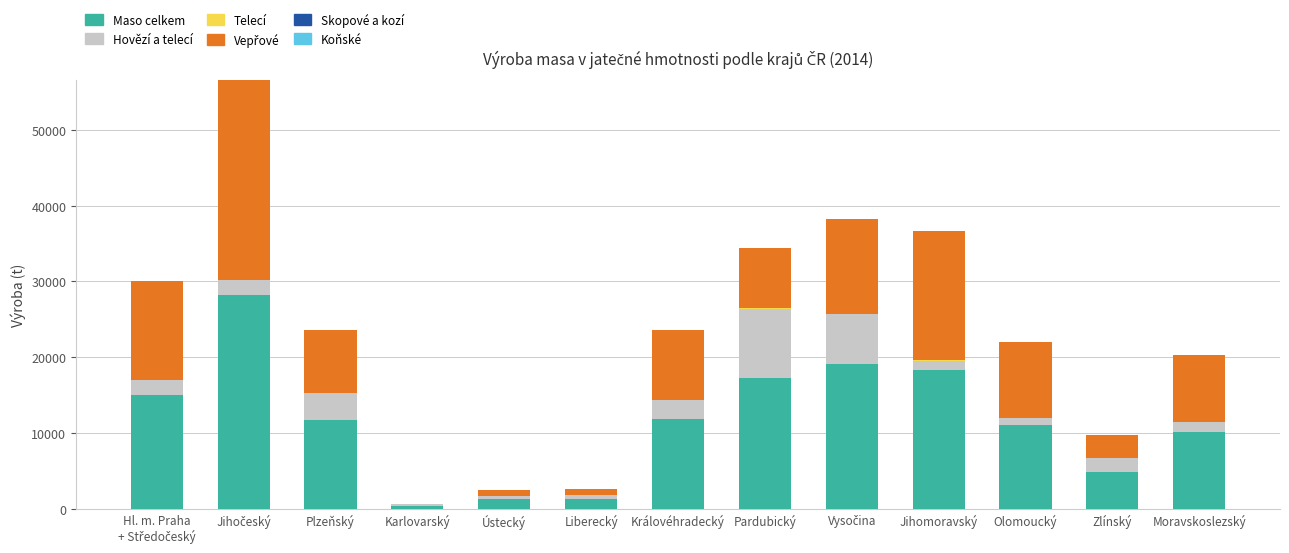

What is the highest value of the Maso celkem series?

28269